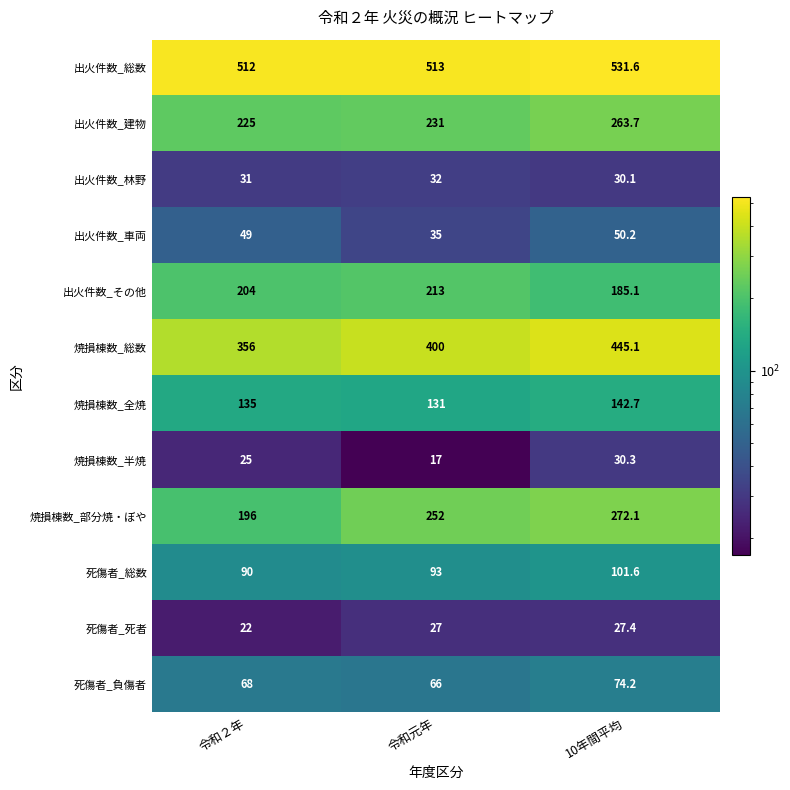

What is the average value of the 出火件数_総数 series?

518.9